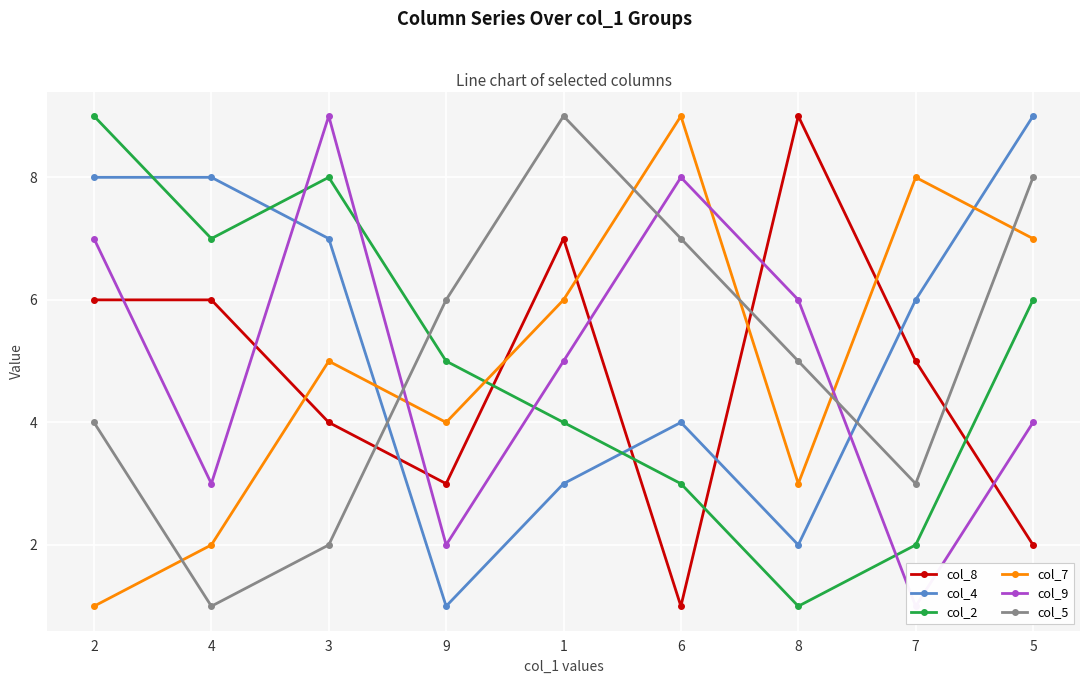

Is this an area chart (filled region under the line)?

No